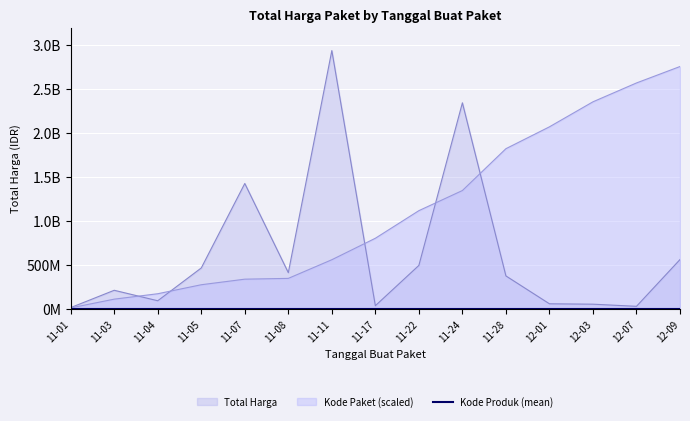

Rank the categories by Total Harga value from highest to lowest.

11-11, 11-24, 11-07, 12-09, 11-22, 11-05, 11-08, 11-28, 11-03, 11-04, 12-01, 12-03, 11-17, 12-07, 11-01